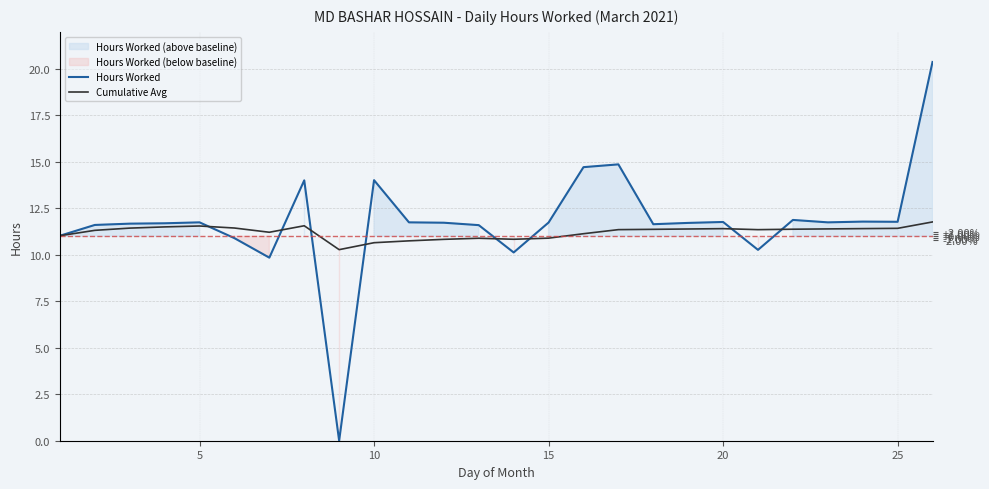

List the series in order of their overall mean, highest first.

Hours Worked, Cumulative Avg